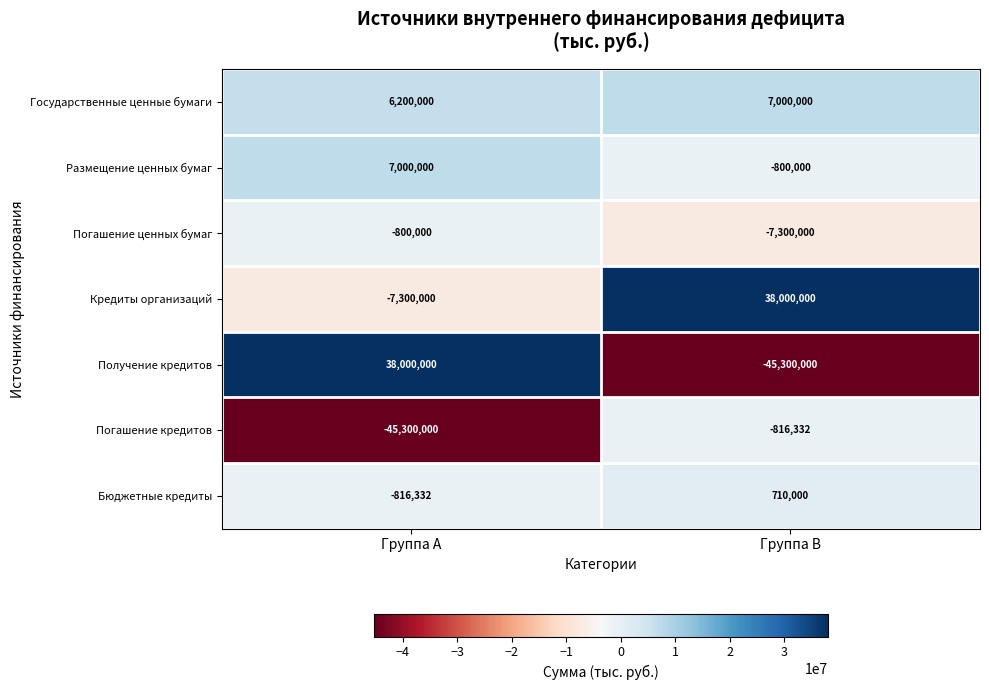

What is the total value across all series at Группа A?

-3016332